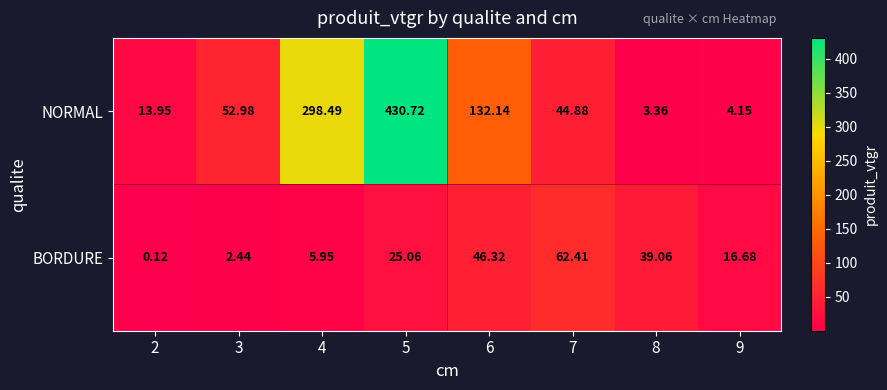

Is the value of NORMAL at 8 greater than the value of BORDURE at 7?

No